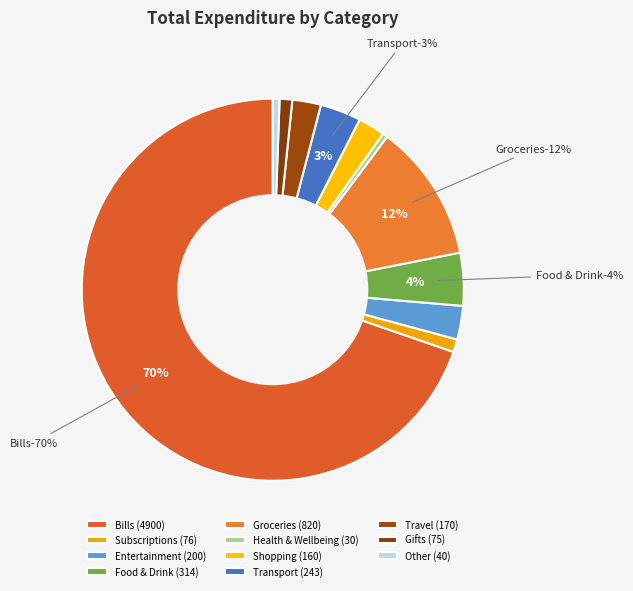

What is the largest slice in the pie chart?

Bills